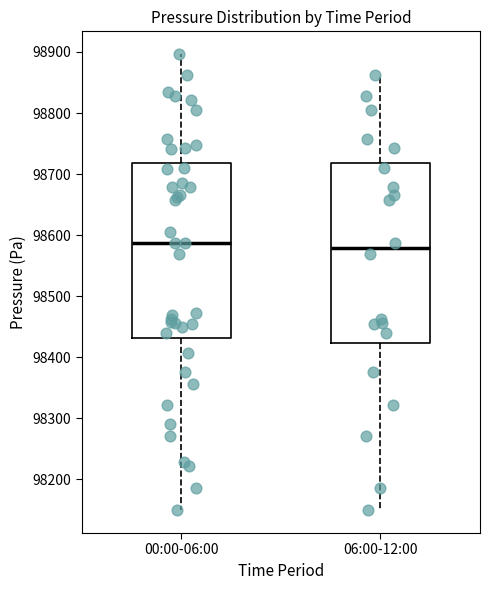

Where does the median line of the box for 06:00-12:00 sit on the y-axis? The values are not printed on the chart, so give them approximately, as read against the axis.

98580